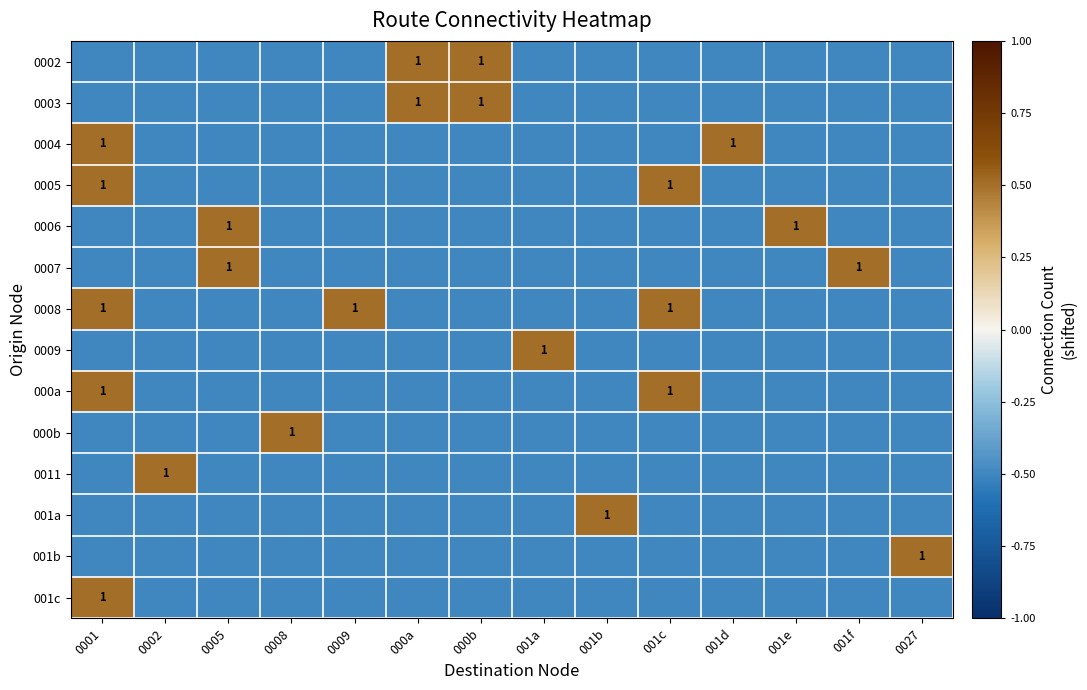

Is it true that 0005 equals 1.7 at 001c?

False